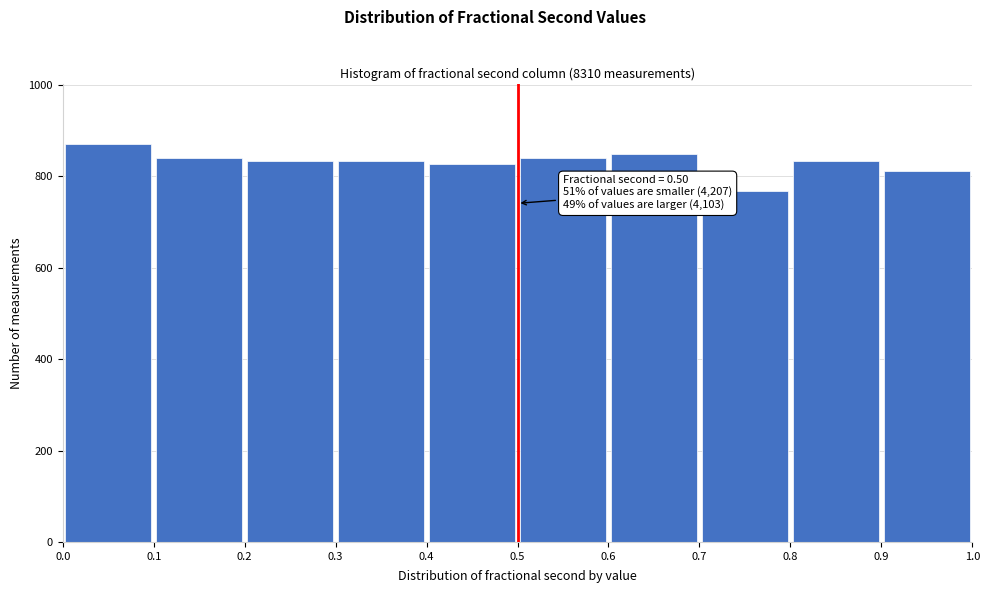

Over which range of the x-axis is the bar tallest?

0.0 to 0.1